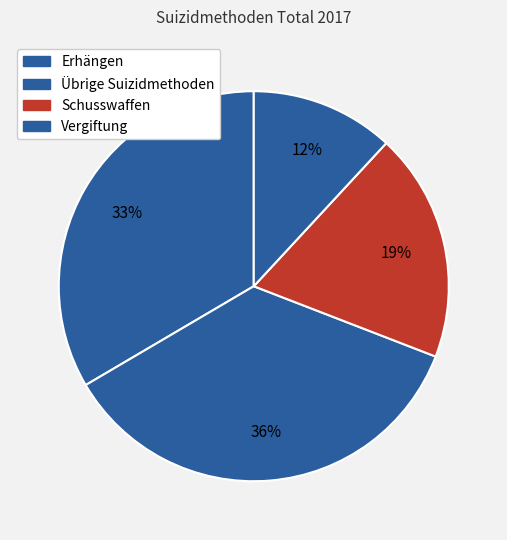

True or false: Erhängen accounts for 33% of the total.

True